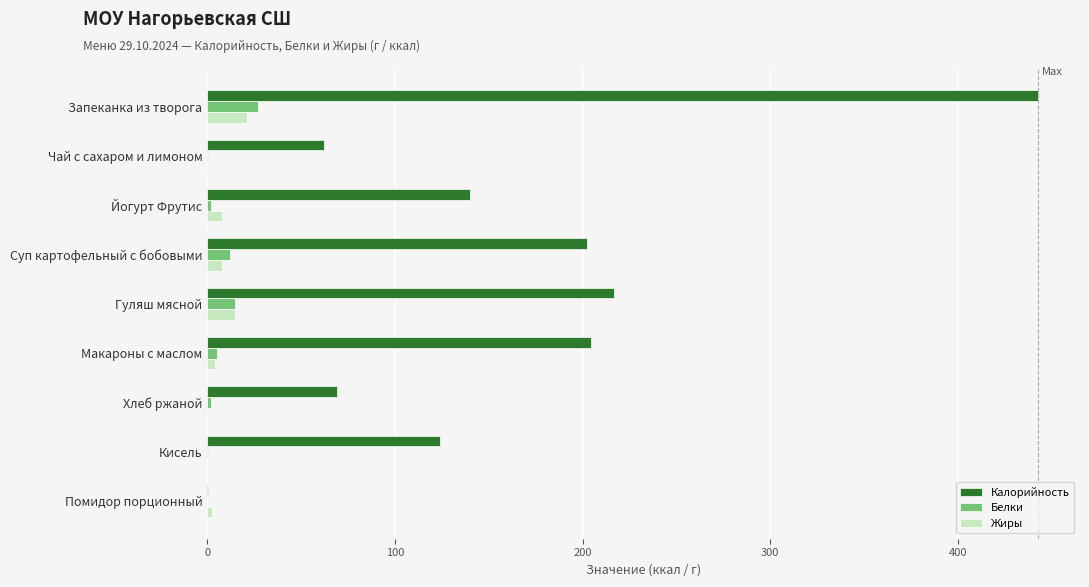

What is the sum of all Белки values?

63.9